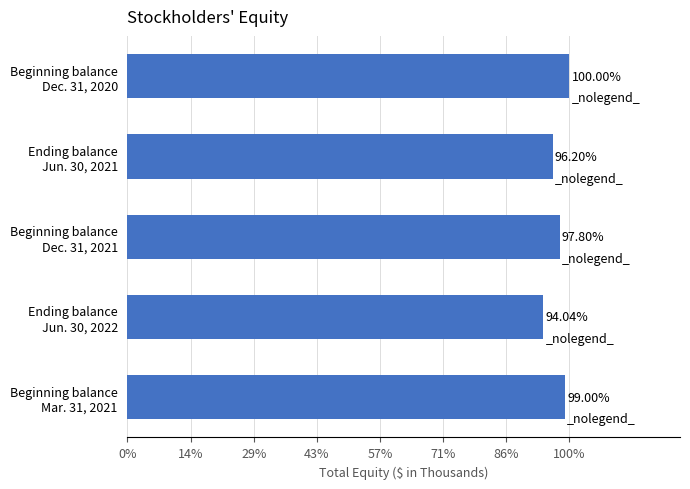

Does the chart contain any negative values?

No